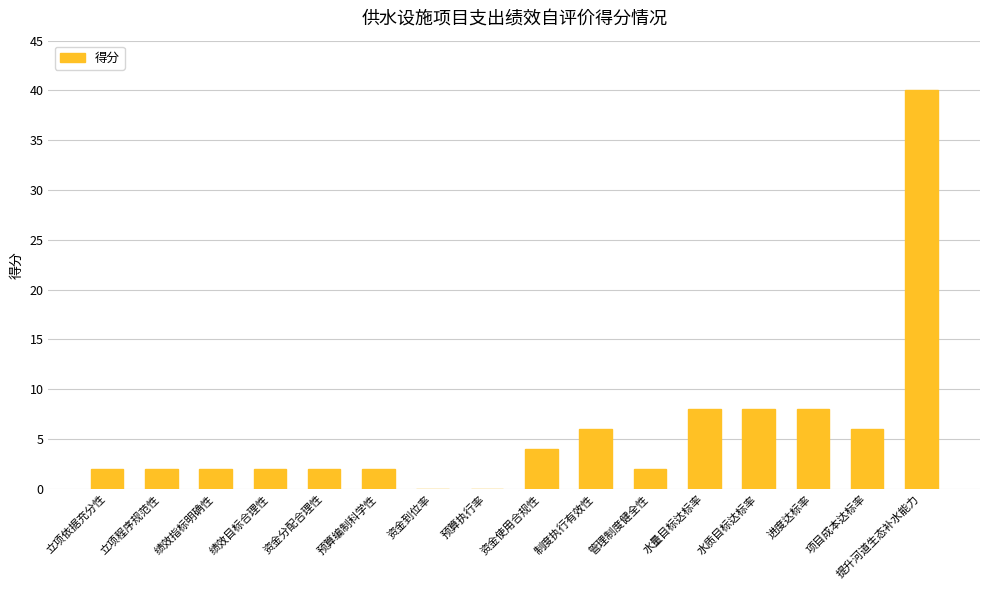

True or false: the data shows 6 at 制度执行有效性.

True